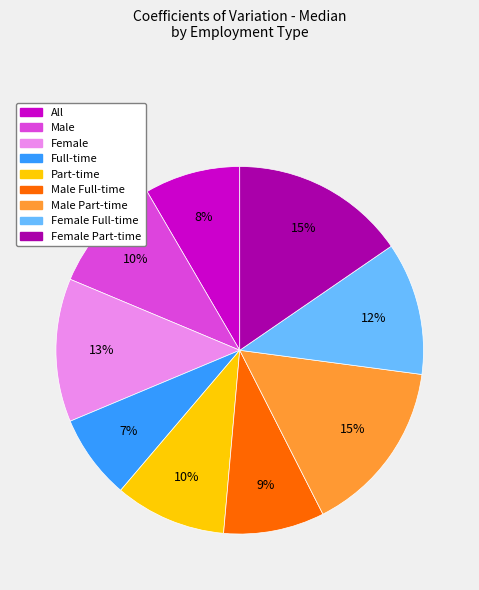

Does any single category account for the majority?

No